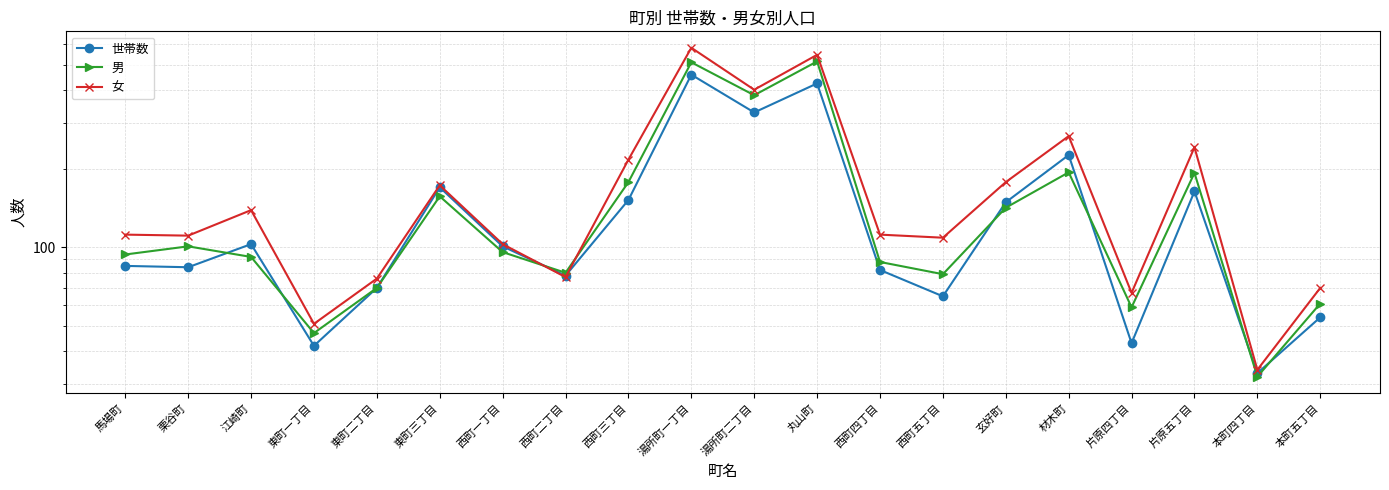

How many values in the 女 series exceed 112?

9